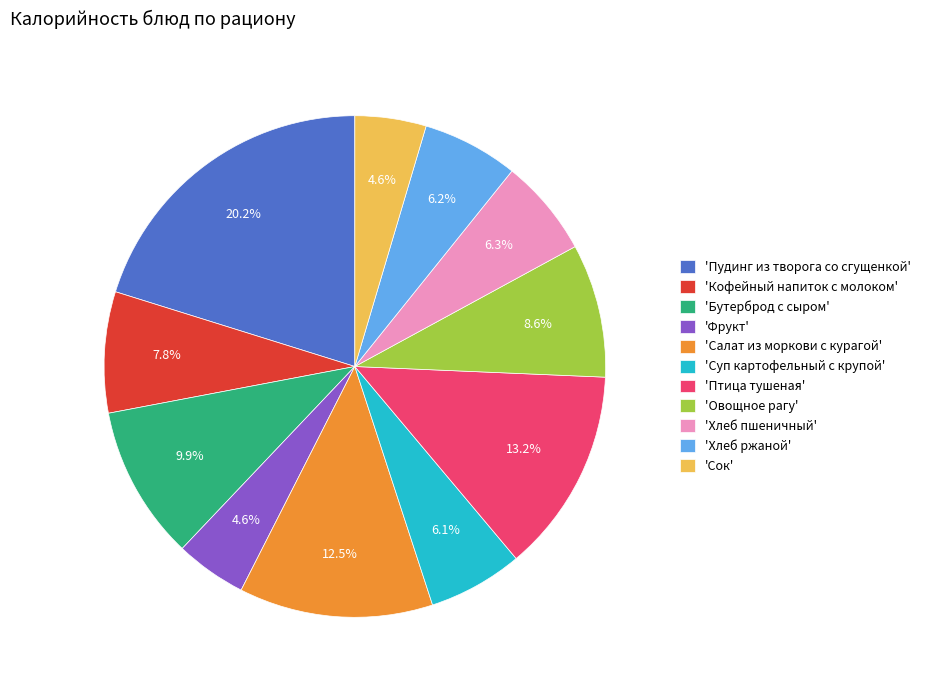

Is there any slice that represents more than half of the pie?

No